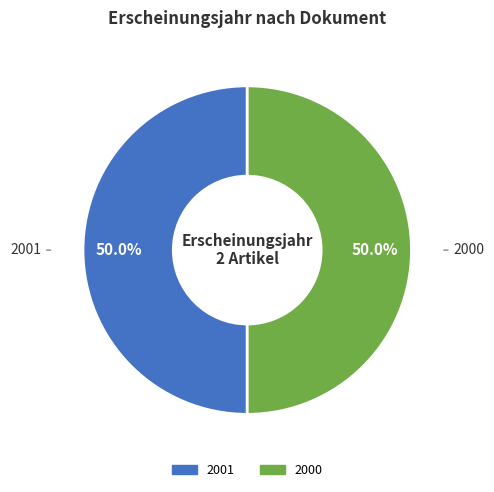

To the nearest percent, what is the combined percentage of 2001 and 2000?

100%